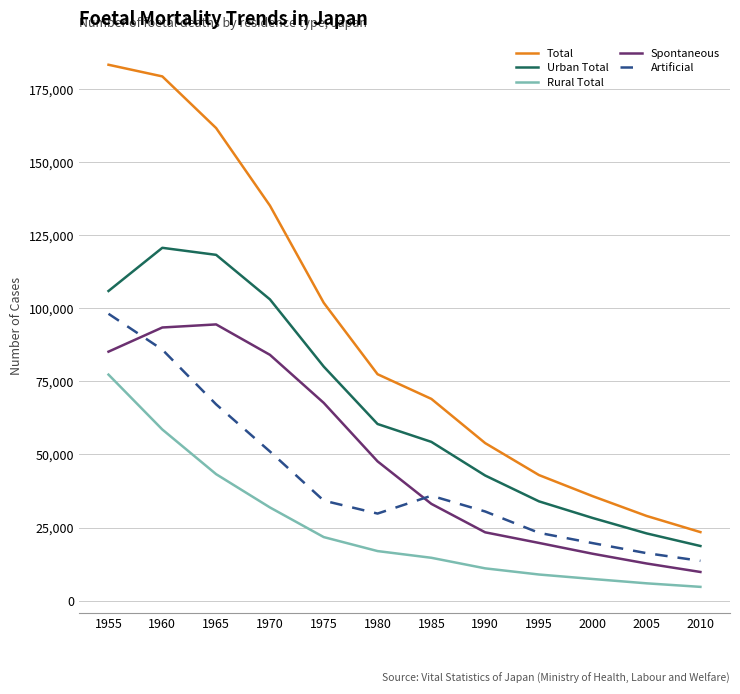

Which series has the largest total across all categories?

Total